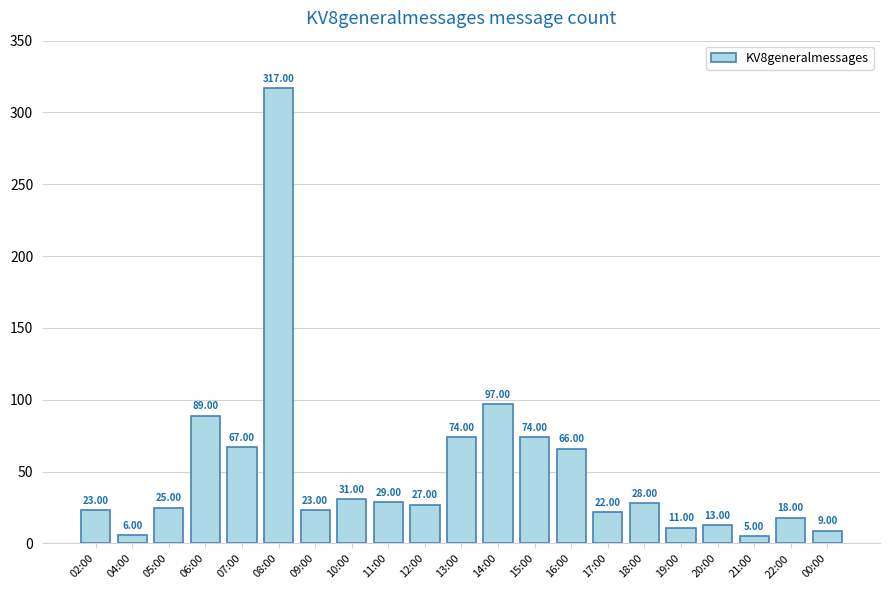

Does the chart contain stacked bars?

No